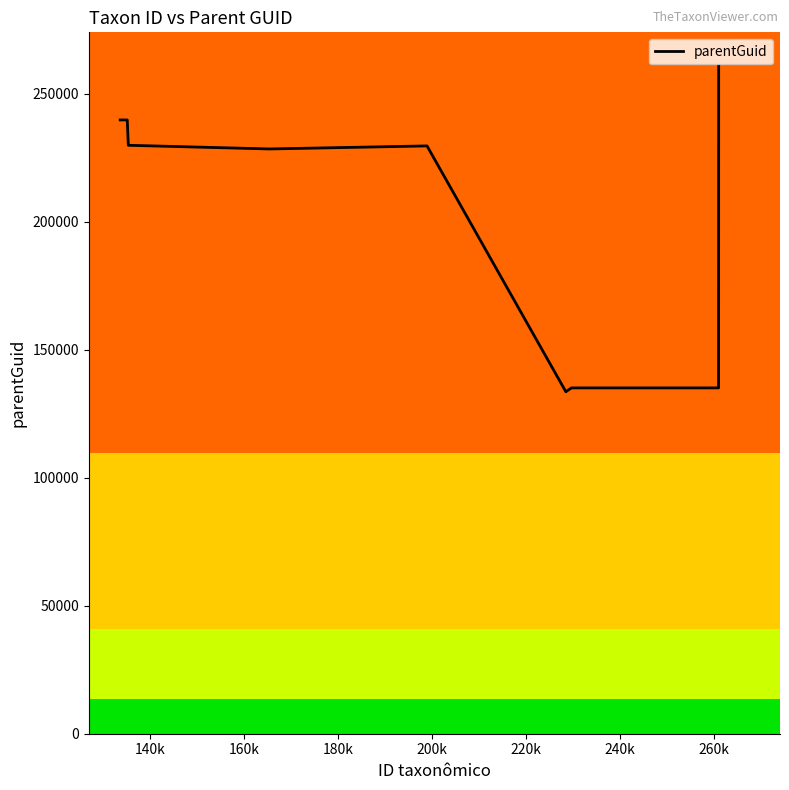

Does the chart display data point markers on the line(s)?

No